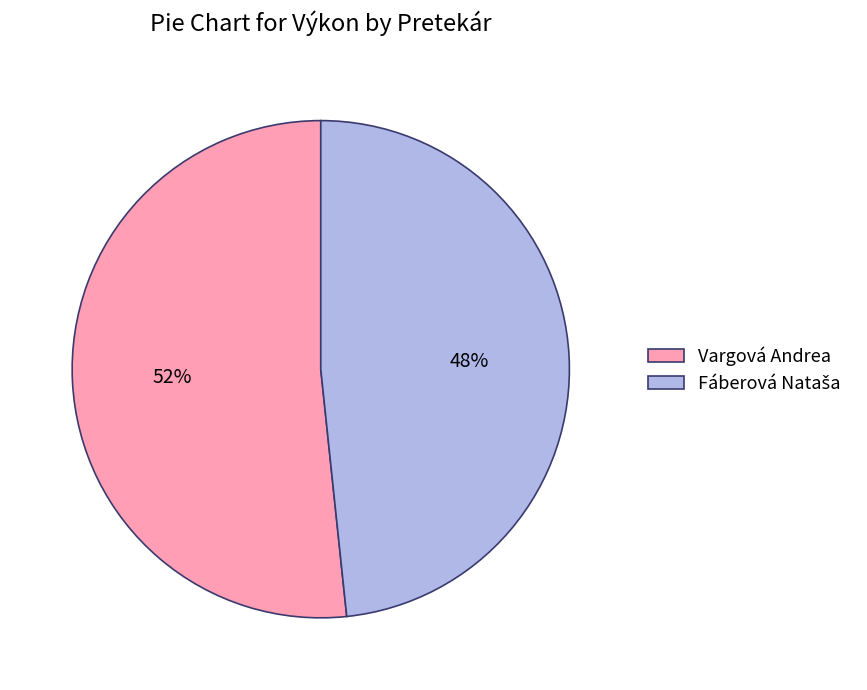

Which slice represents more than half of the pie?

Vargová Andrea